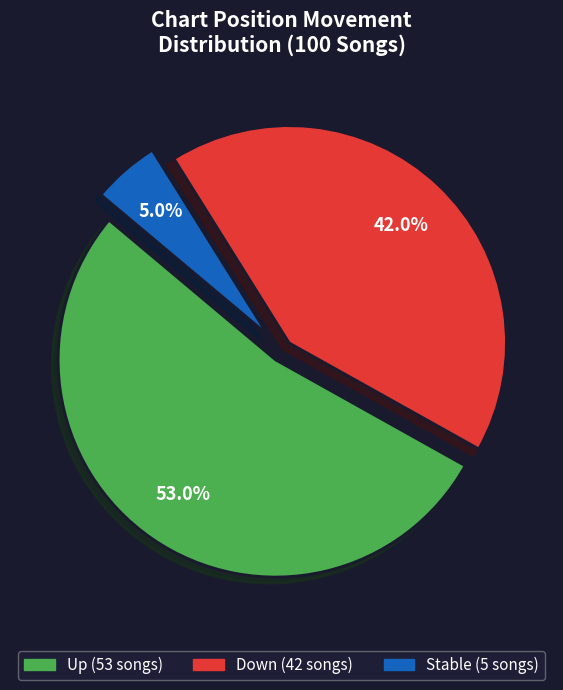

Is there a majority slice in this chart?

Yes